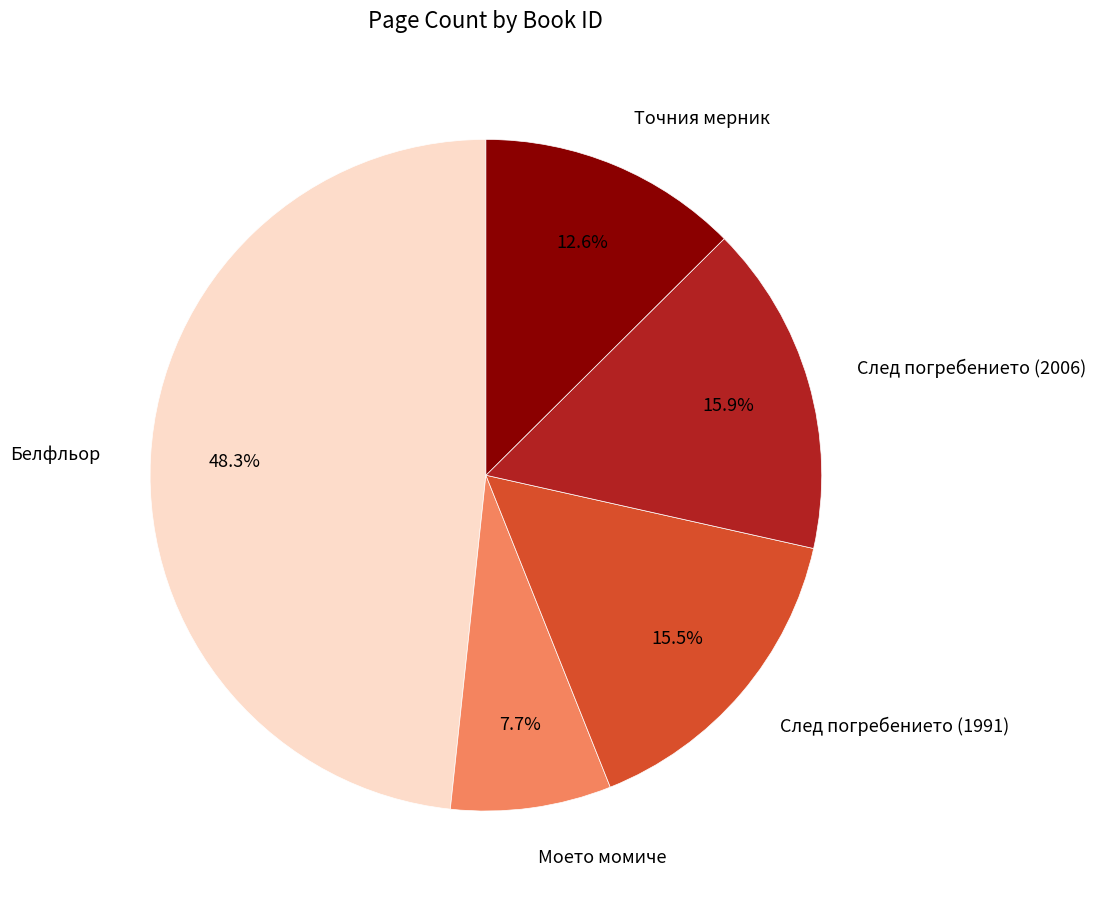

Does any single category account for the majority?

No